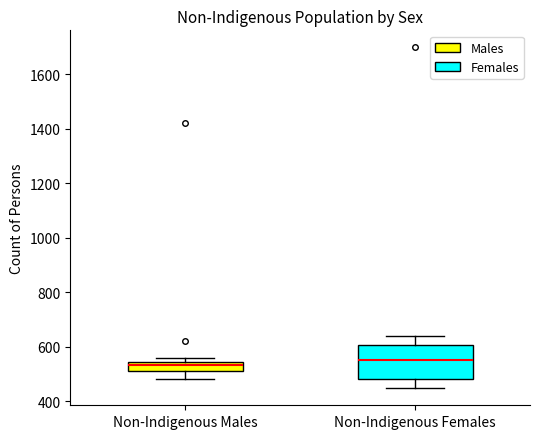

Which box is the tallest, from its lower edge to its upper edge?

Non-Indigenous Females